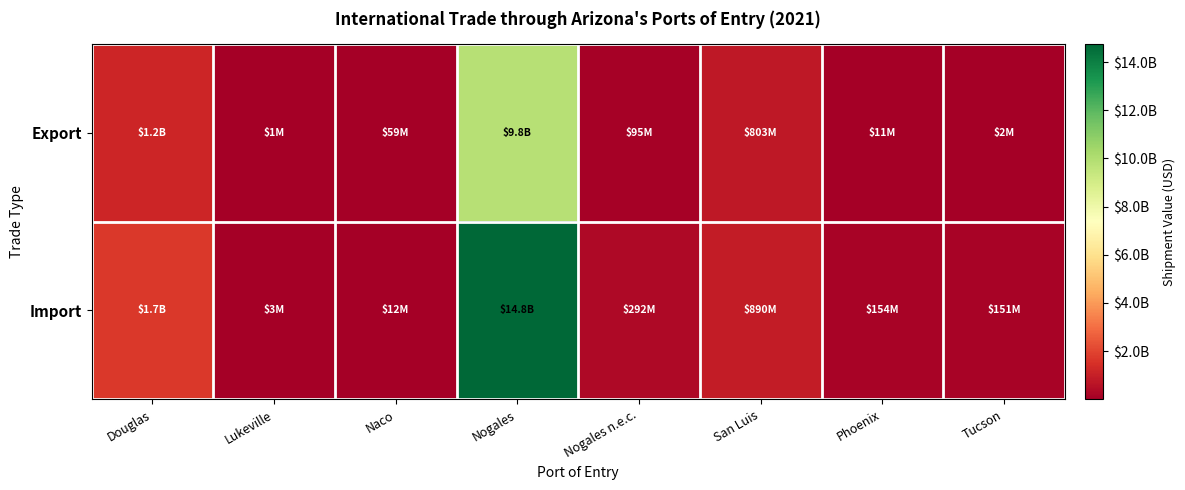

What is the smallest value displayed?

1244136